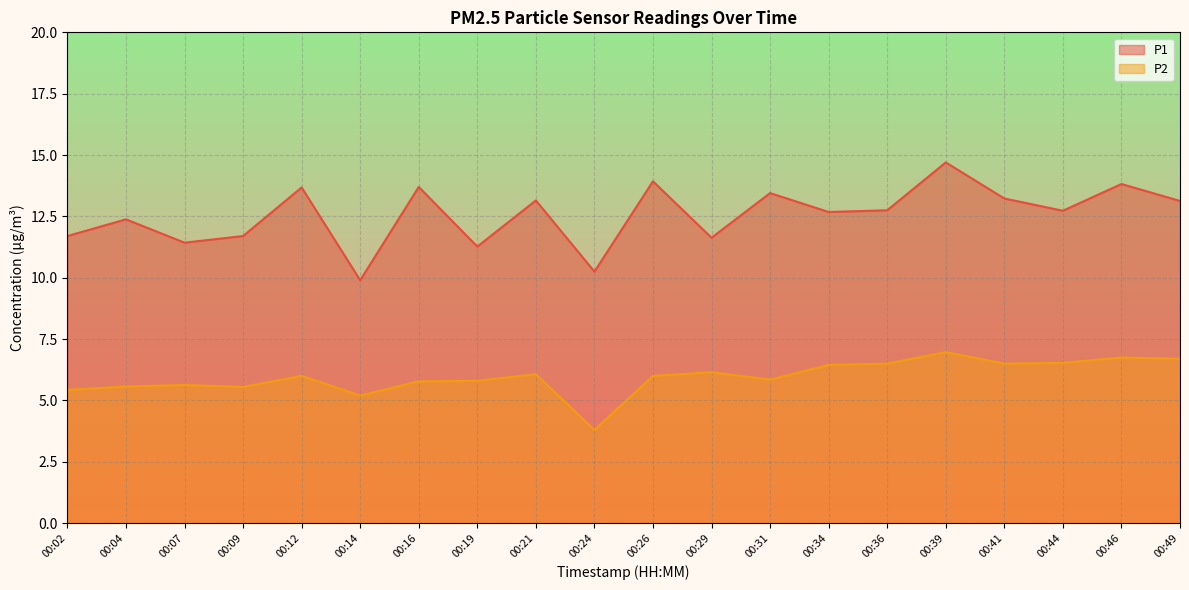

Between 00:04 and 00:16, which series saw the biggest shift?

P1